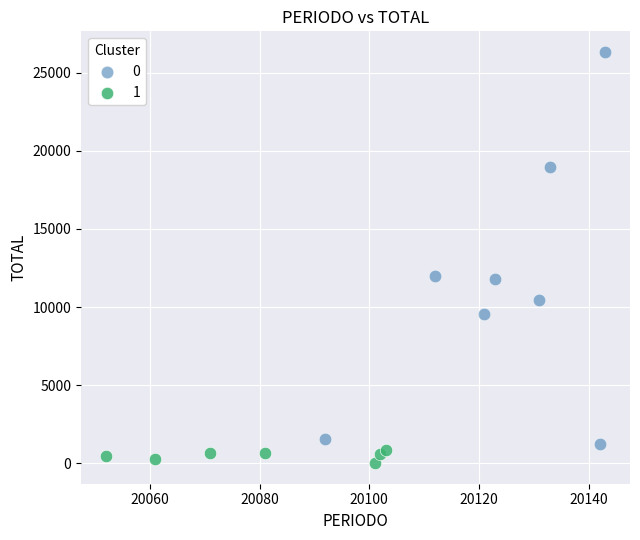

What are all the series names shown in the legend?

0, 1